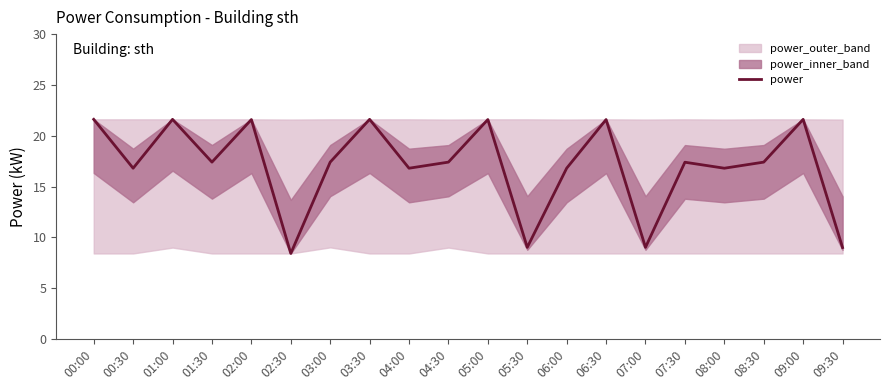

Reading left to right, extract all data points from this chart.

21.6	16.8	21.6	17.4	21.6	8.4	17.4	21.6	16.8	17.4	21.6	9.0	16.8	21.6	9.0	17.4	16.8	17.4	21.6	9.0